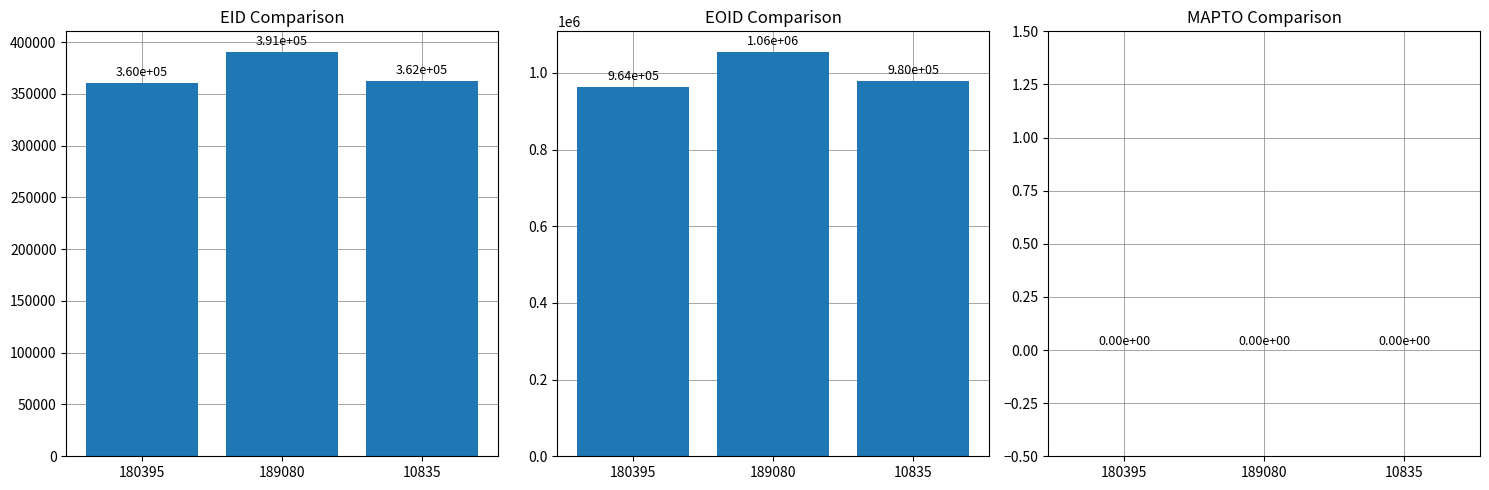

How many EOID values are between 964429 and 1055912?

3